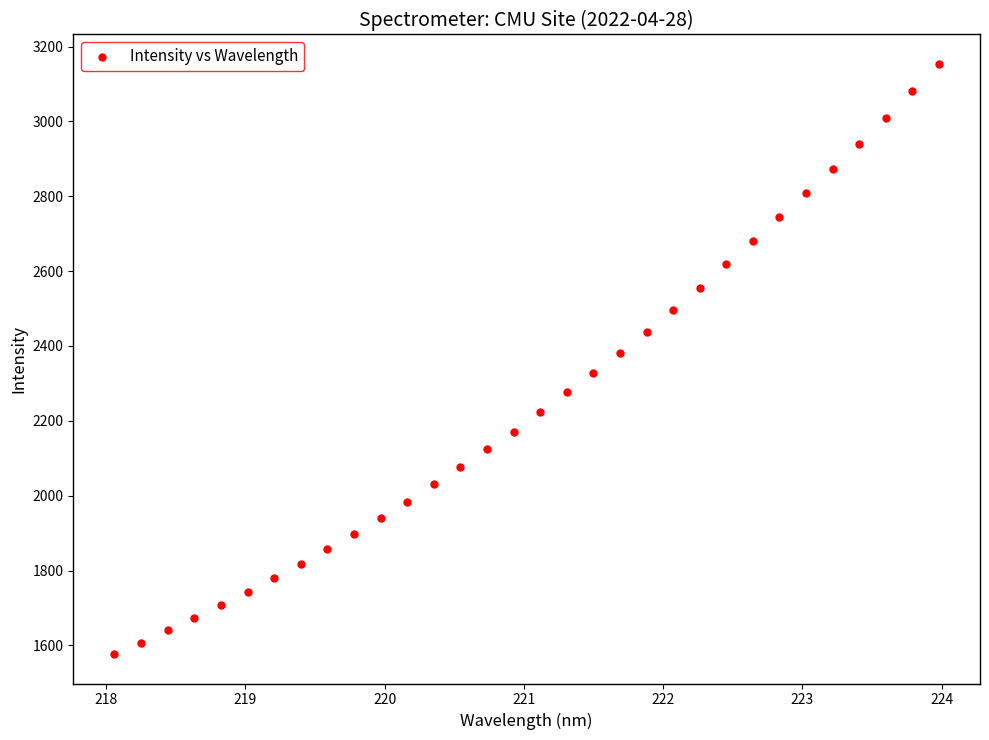

What is the range of Y values (max minus min)?

1576.1